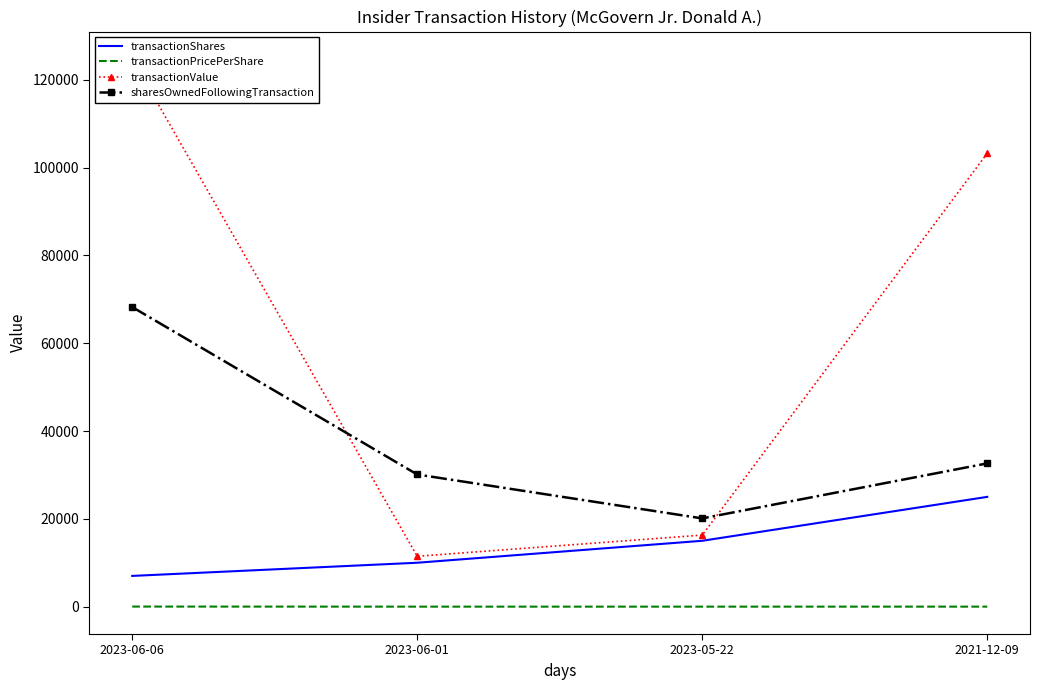

Which series has the largest range (max minus min)?

transactionValue